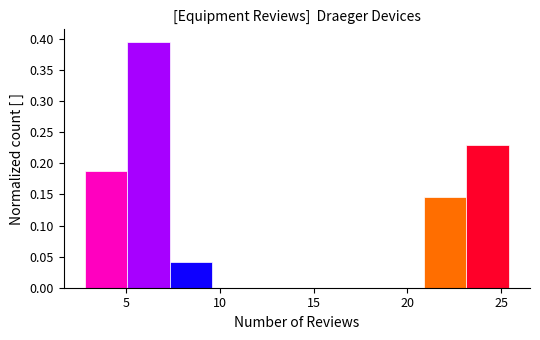

Reading left to right, list every bar in this chart as the range it spans on the x-axis followed by its height. Neither the bar edges nor the heights are printed on the chart, so give them approximately, as read against the axes.

3.0 to 5.0: 0.190
5.0 to 7.5: 0.395
7.5 to 9.5: 0.040
9.5 to 12.0: 0
12.0 to 14.0: 0
14.0 to 16.5: 0
16.5 to 18.5: 0
18.5 to 21.0: 0
21.0 to 23.0: 0.145
23.0 to 25.5: 0.230